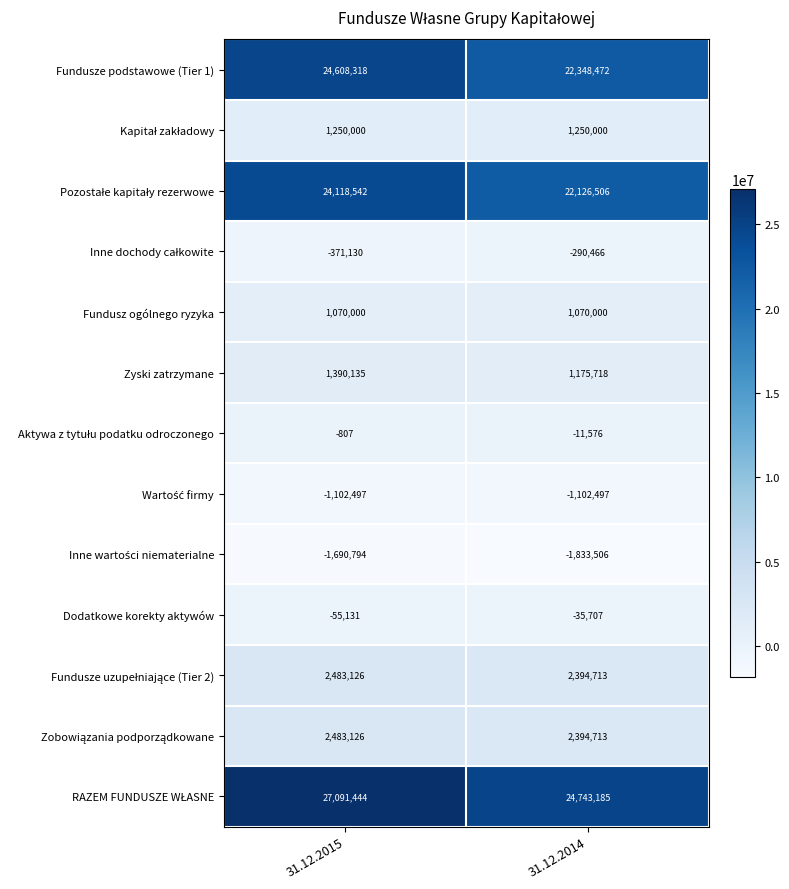

Read the Fundusze podstawowe (Tier 1) value at 31.12.2015, to the nearest 50.

24608300